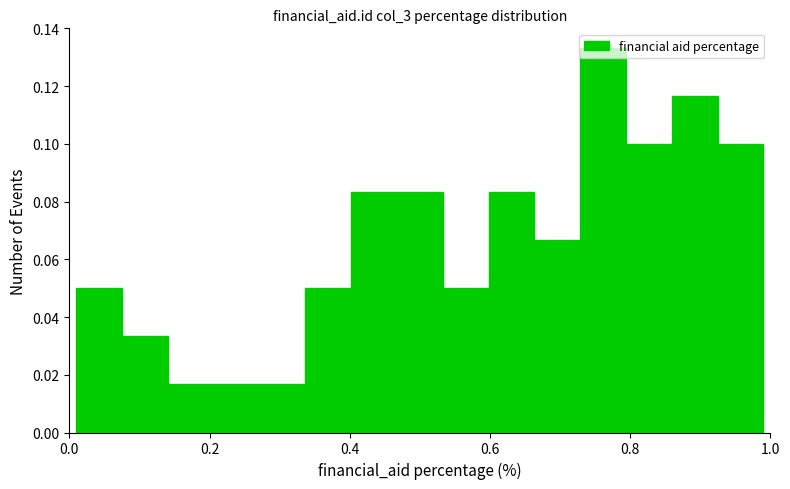

Around what value on the x-axis is the tallest bar? Give the approximate position of its centre, as read against the axis.

0.76